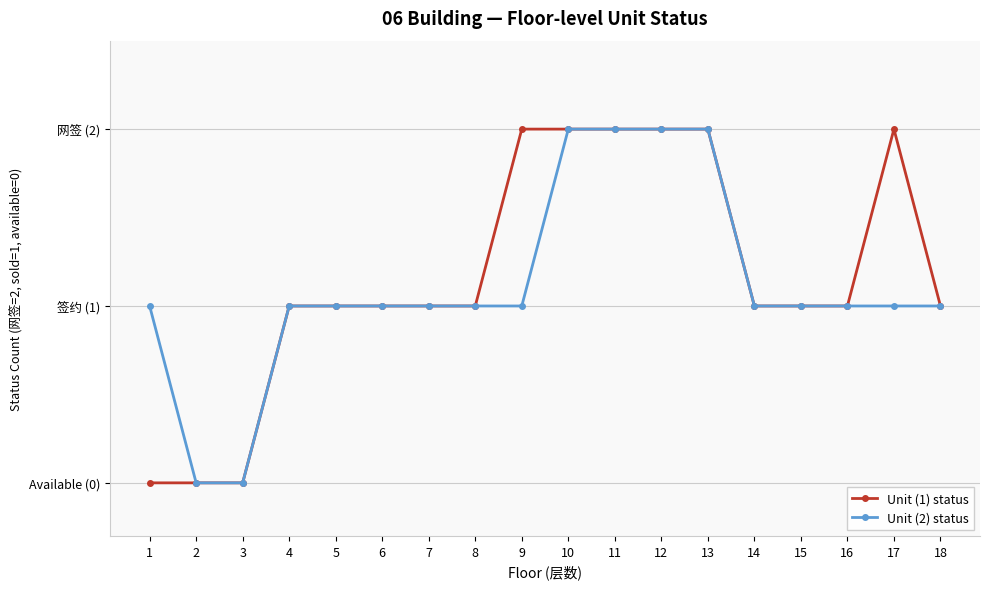

True or false: Unit (1) status has a value of 2 at 10.

True